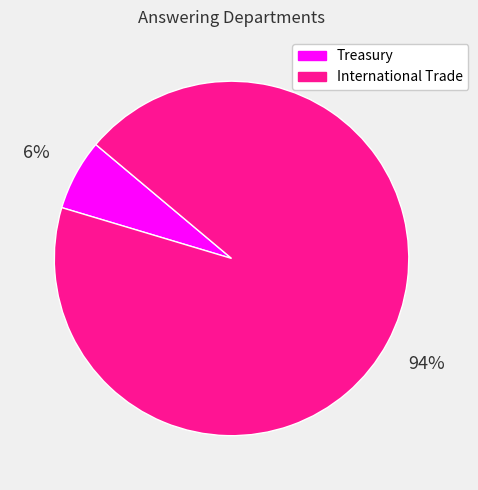

To the nearest percent, what percentage of the pie is Treasury?

6%